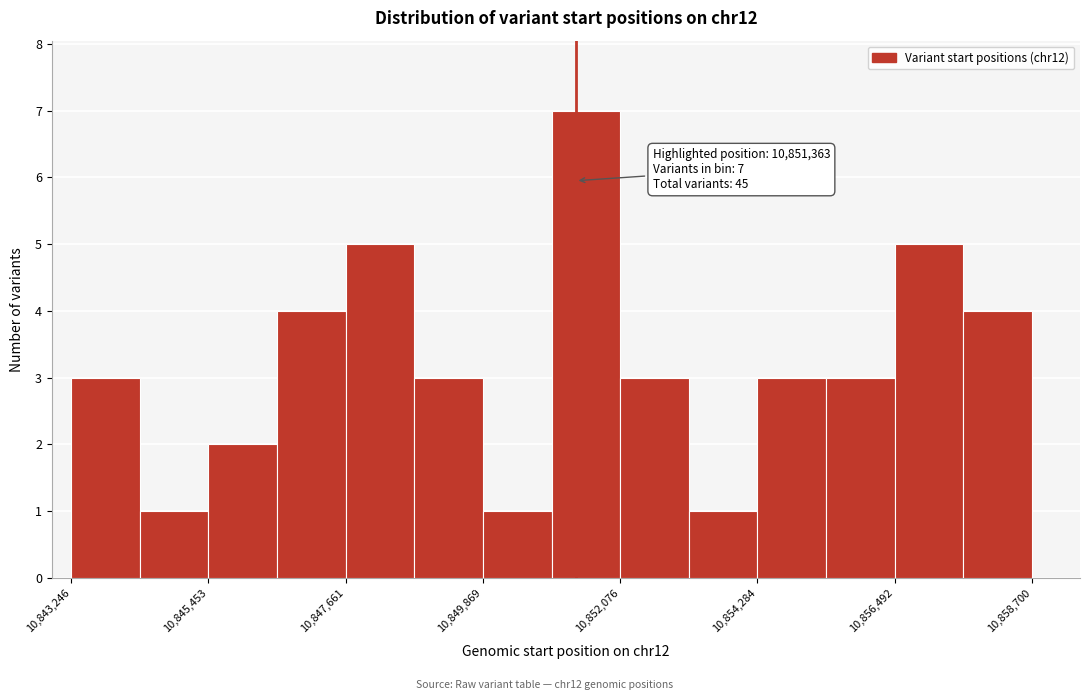

Around what value on the x-axis is the tallest bar? Give the approximate position of its centre, as read against the axis.

10851500